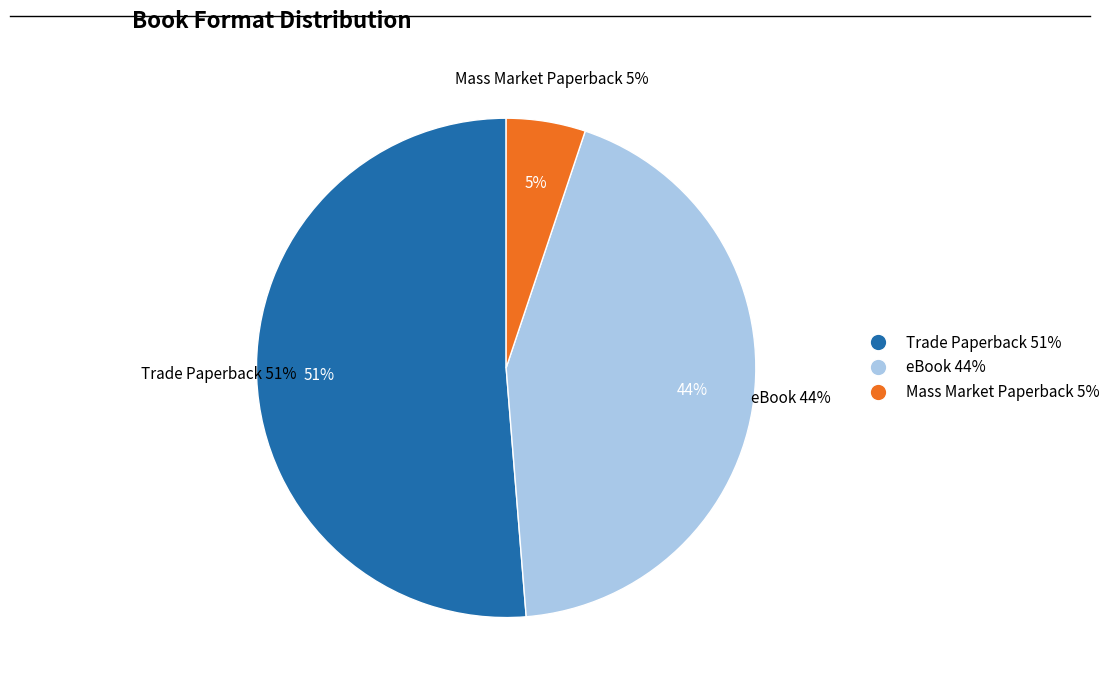

Is it true that Trade Paperback is 51% of the pie?

True